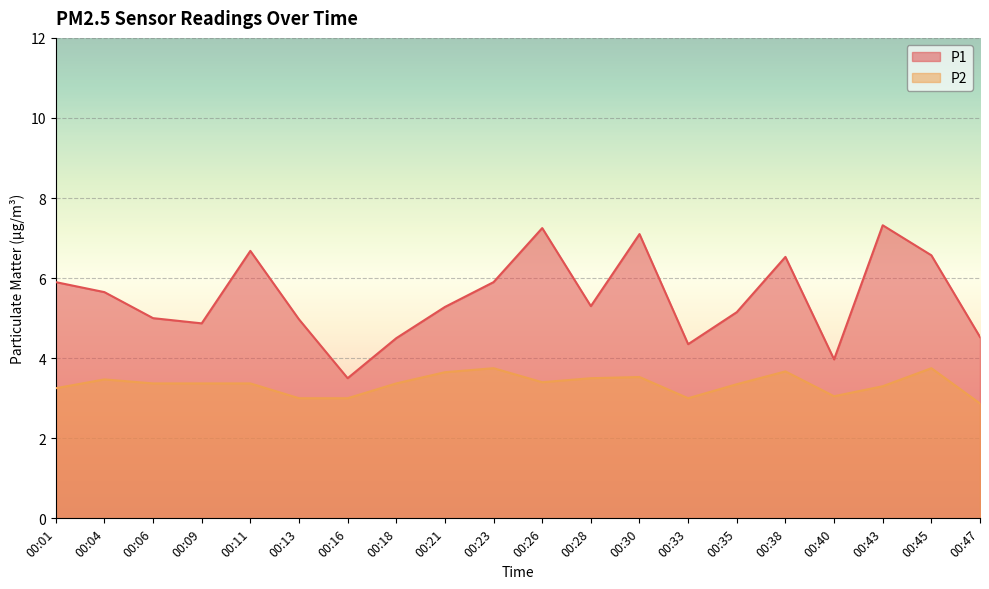

Rank the categories by P2 value from lowest to highest.

00:47, 00:13, 00:16, 00:33, 00:40, 00:01, 00:43, 00:35, 00:06, 00:09, 00:11, 00:18, 00:26, 00:04, 00:28, 00:30, 00:21, 00:38, 00:23, 00:45